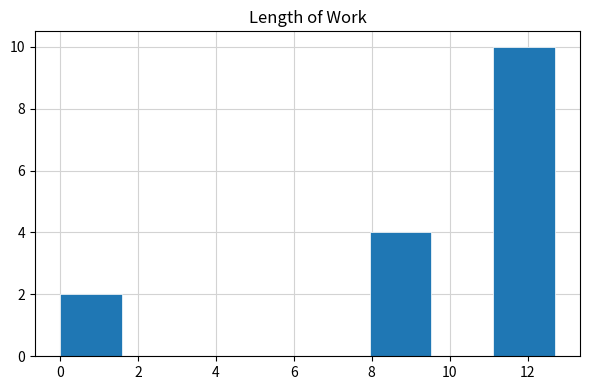

Reading left to right, list every bar in this chart as the range it spans on the x-axis followed by its height. Neither the bar edges nor the heights are printed on the chart, so give them approximately, as read against the axes.

0.0 to 1.6: 2
1.6 to 3.2: 0
3.2 to 4.8: 0
4.8 to 6.4: 0
6.4 to 8.0: 0
8.0 to 9.6: 4
9.6 to 11.2: 0
11.2 to 12.8: 10